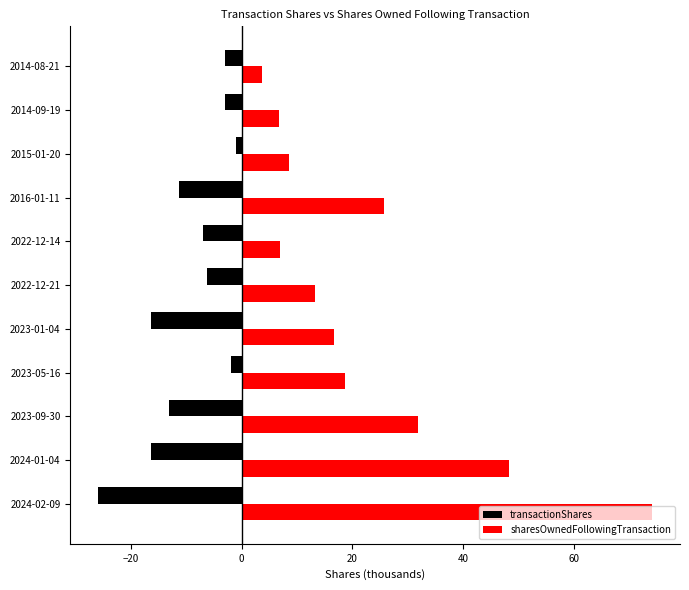

The transactionShares series shows -6.0 at 2016-01-11. True or false?

False